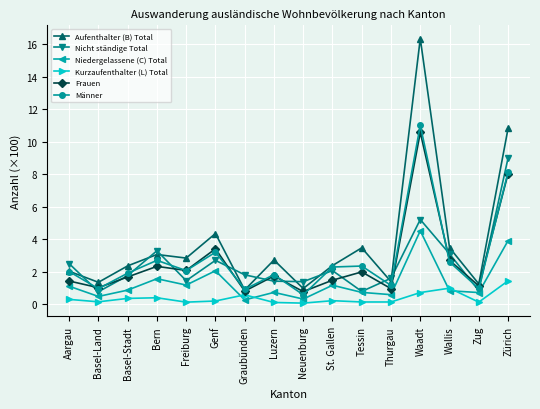

What value does the Aufenthalter (B) Total series have at Tessin?

3.5